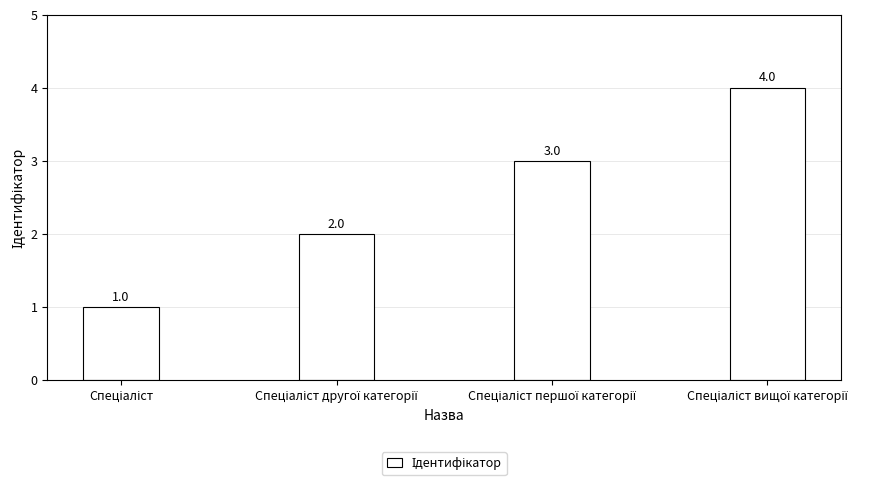

Are the bars grouped side by side (vs. stacked)?

No